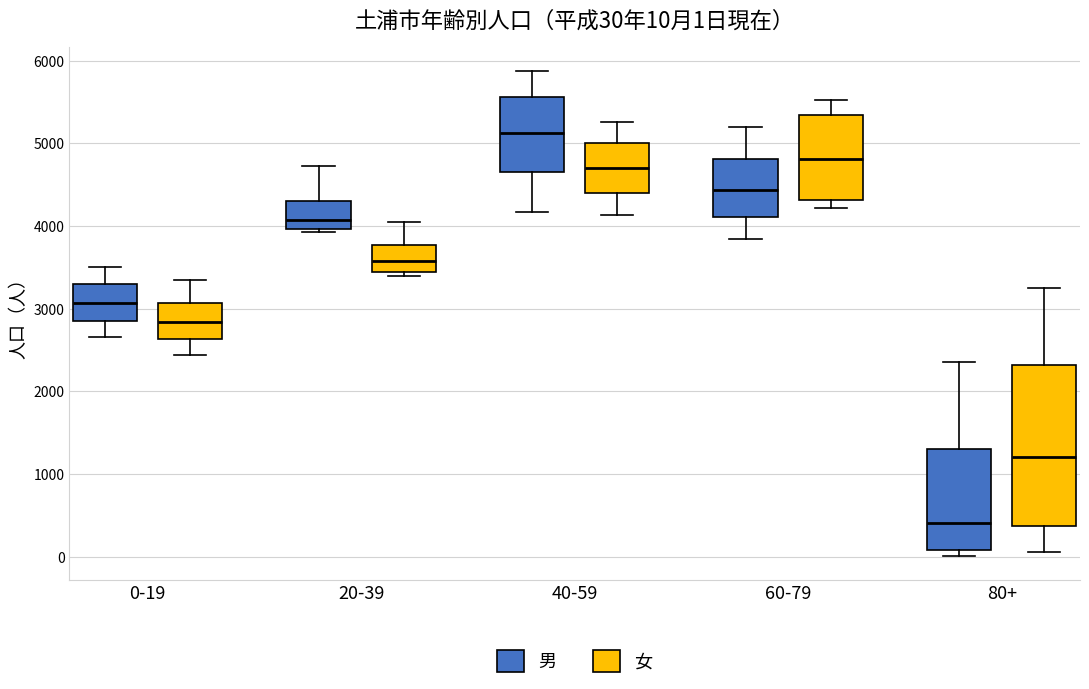

Which box is the tallest, from its lower edge to its upper edge?

80+ (女)